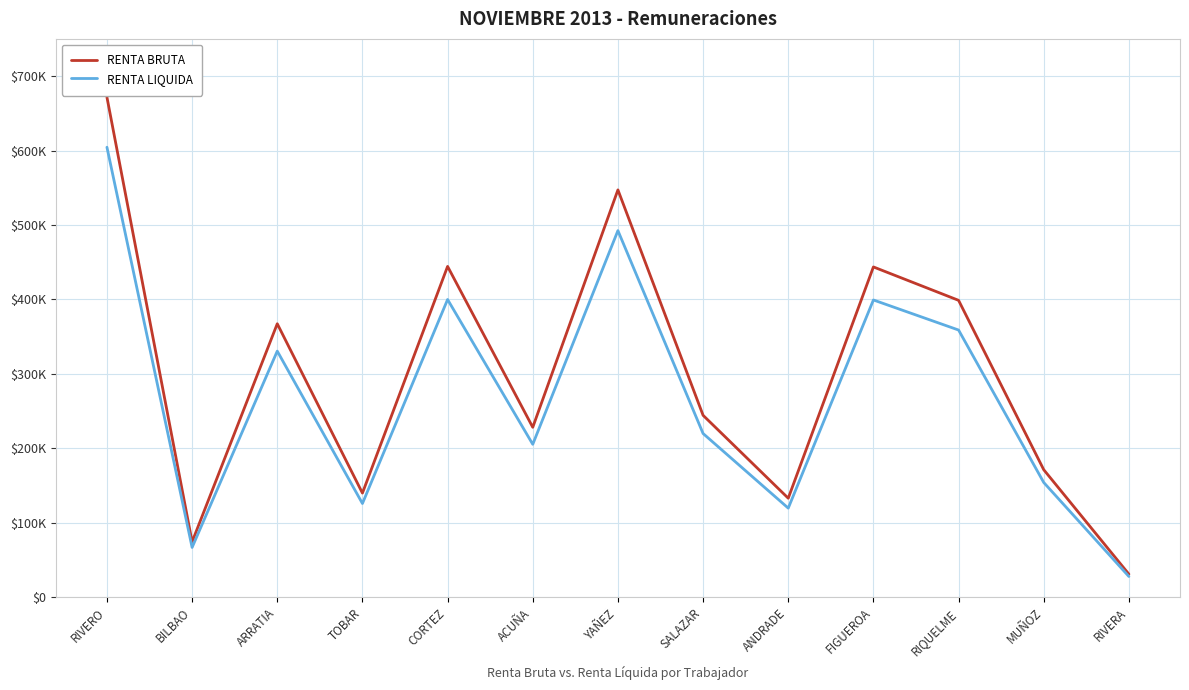

Does the chart have visible grid lines?

Yes